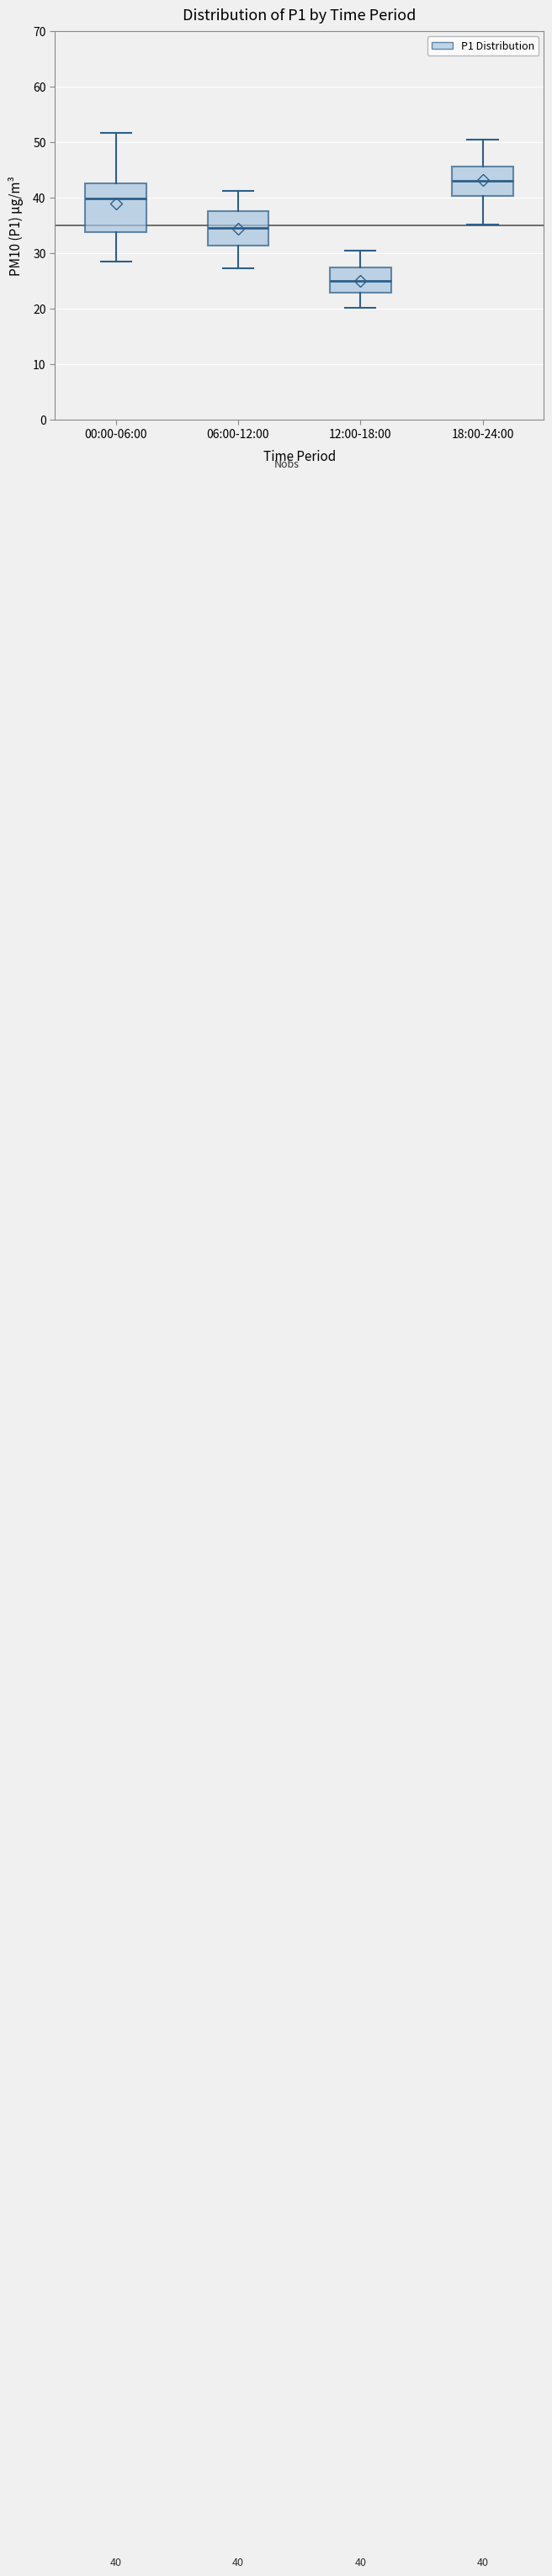

Which box's median line is the highest?

18:00-24:00